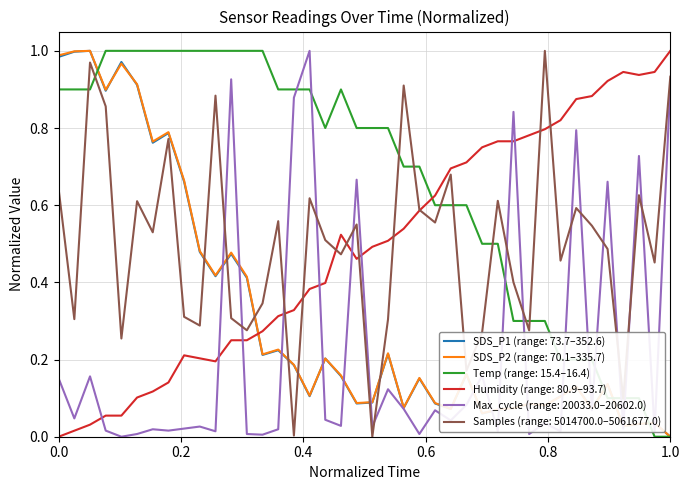

True or false: Humidity (range: 80.9–93.7) and Temp (range: 15.4–16.4) intersect in this chart.

True